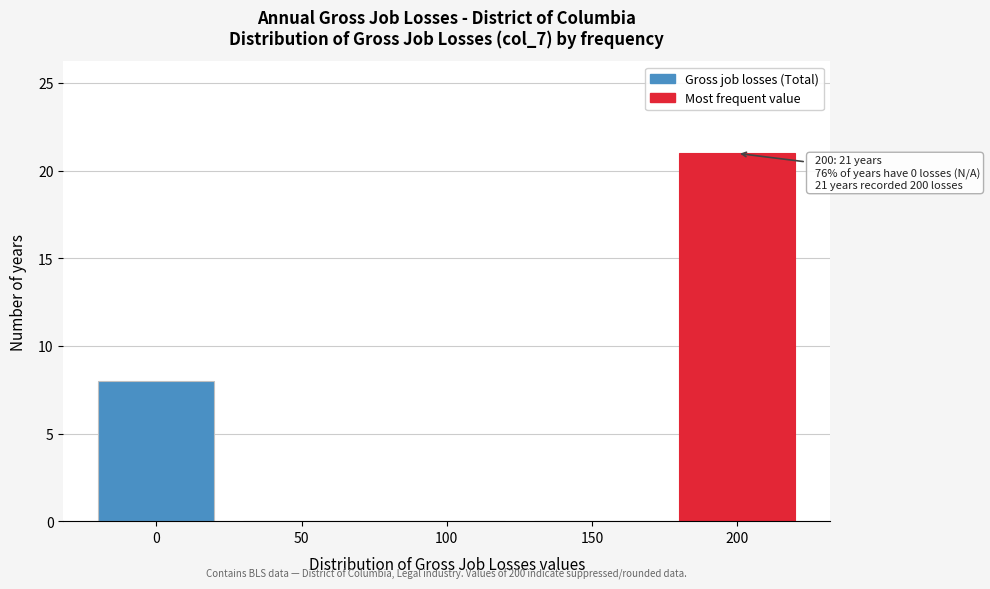

Reading right to left, extract all data points from this chart.

200=21	150=0	100=0	50=0	0=8